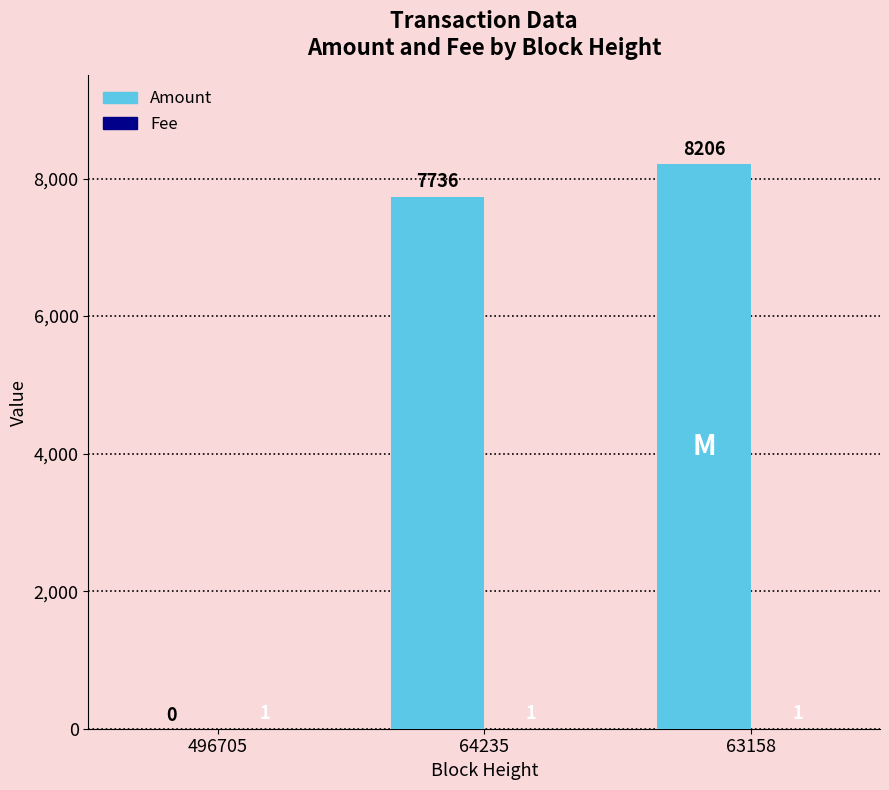

Between 496705 and 64235, which series saw the biggest shift?

Amount